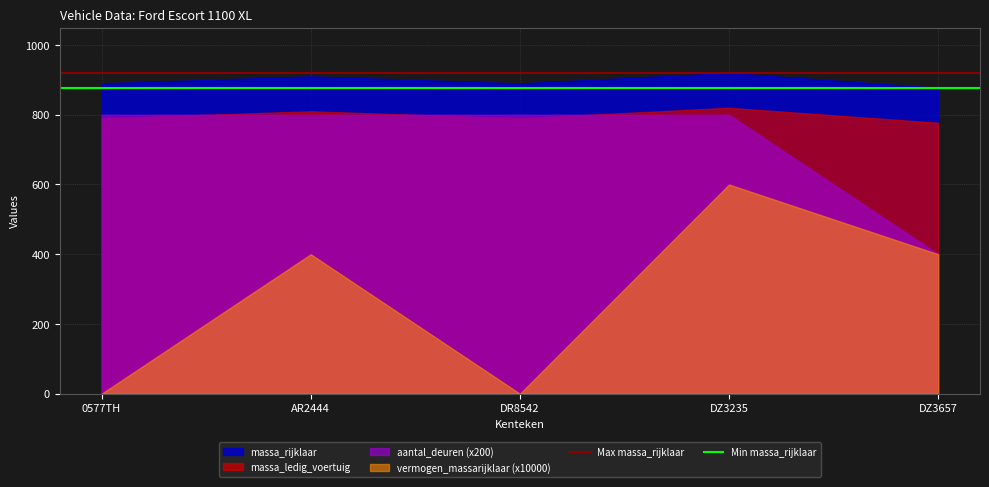

The value of Min massa_rijklaar at 0577TH is 877. True or false?

True